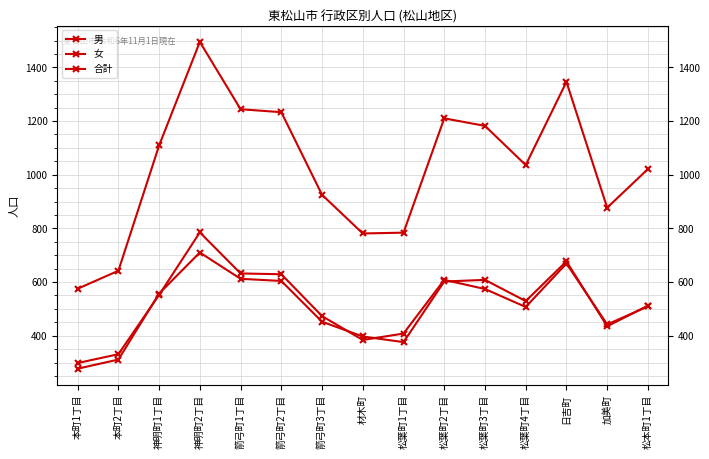

Does the chart display data point markers on the line(s)?

Yes